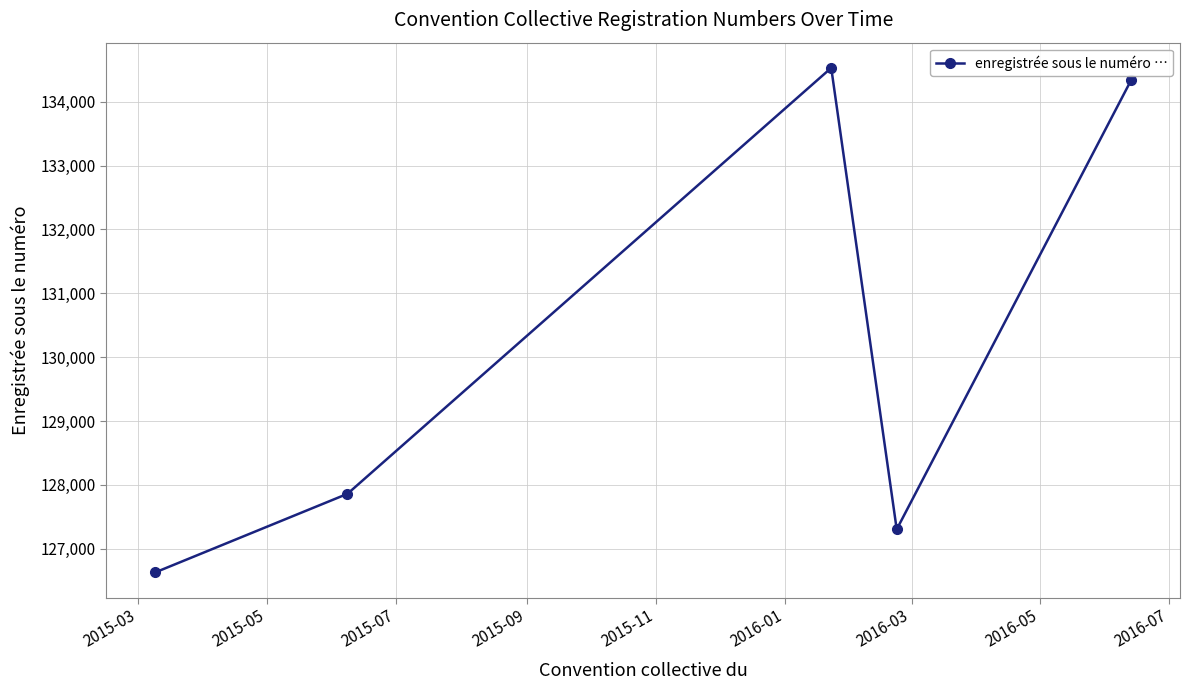

Reading left to right, list all the values displayed in this chart.

126628	127859	134531	127302	134341